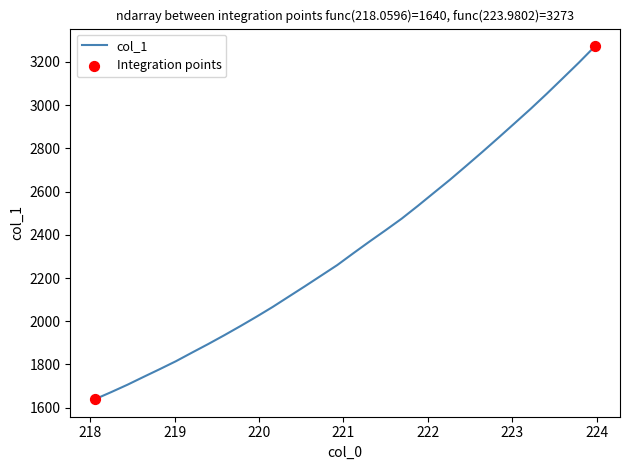

What is the minimum value shown in the chart?

1640.0